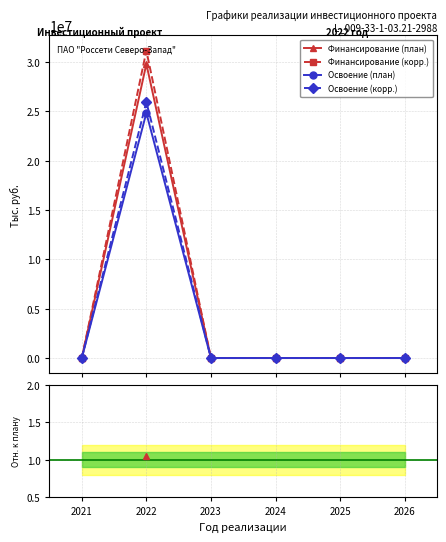

List the labels in order of Финансирование (корр.) value, smallest first.

2021, 2023, 2024, 2025, 2026, 2022